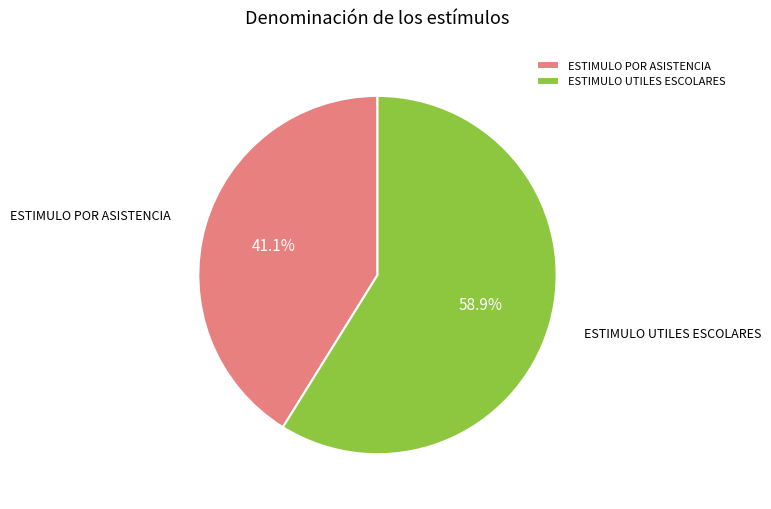

Is the sum of ESTIMULO POR ASISTENCIA and ESTIMULO UTILES ESCOLARES greater than half?

Yes